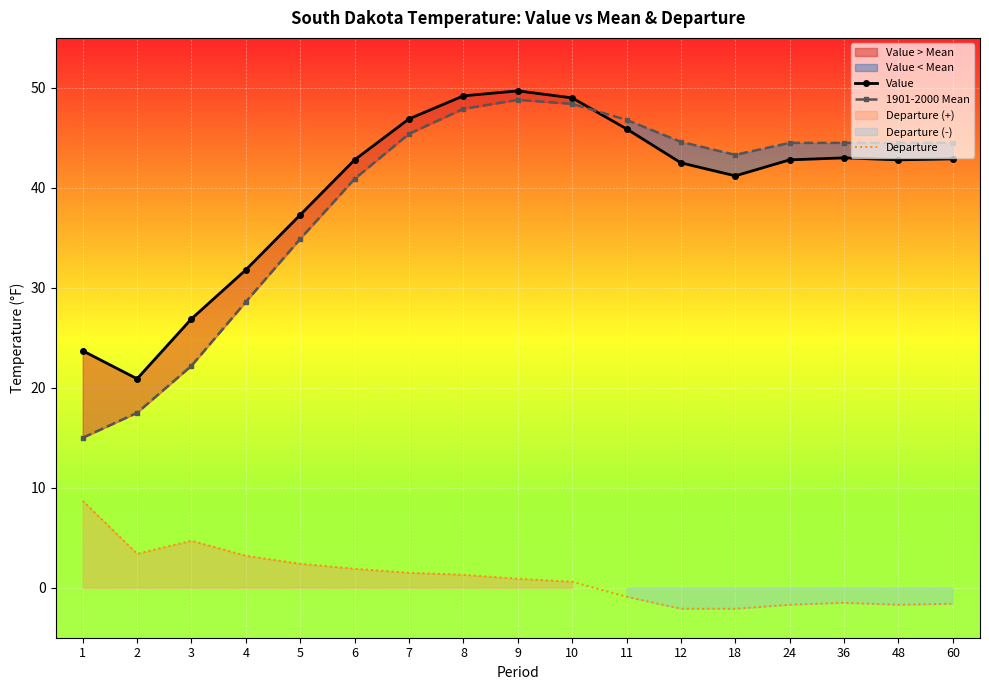

What is the value of the 1901-2000 Mean point at the 16th from the left?

44.5